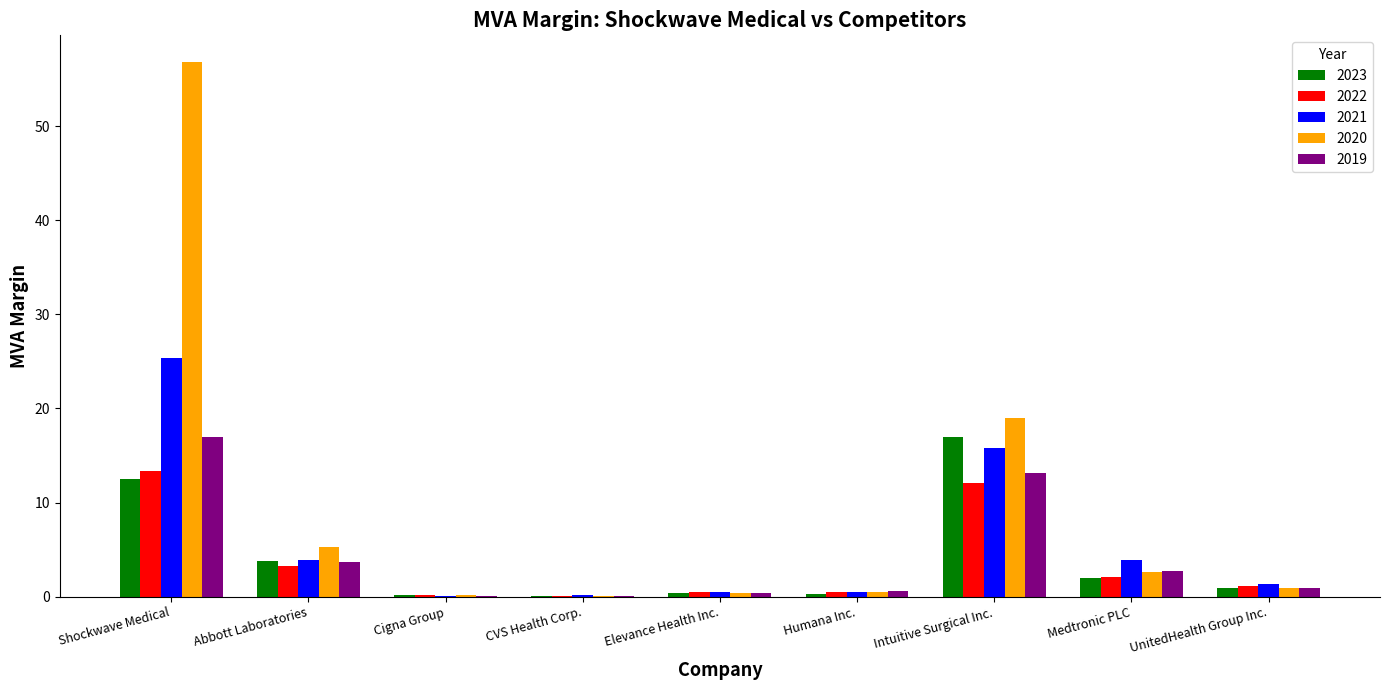

What is the greatest value displayed?

56.8